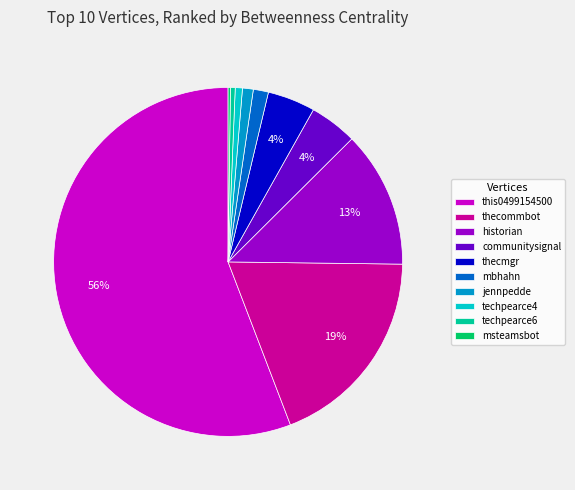

True or false: techpearce4 accounts for 1% of the total.

True